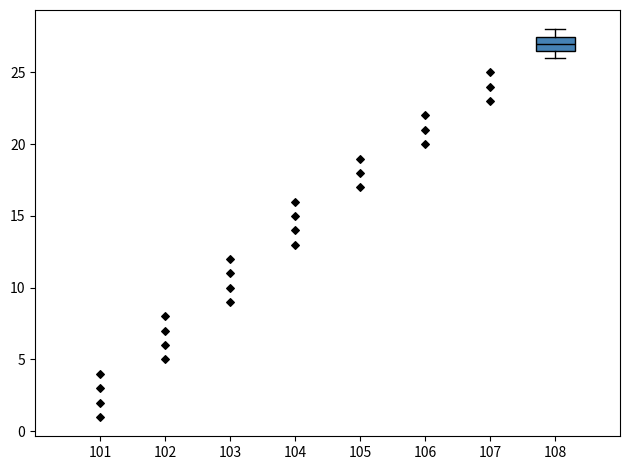

Transcribe this box plot: give where the median line is, the range the box spans, and where the two whiskers end, as read against the y-axis. The values are not printed on the chart, so give them approximately, as read against the axis.

median 27.0, box 26.5 to 27.5, whiskers 26.0 to 28.0